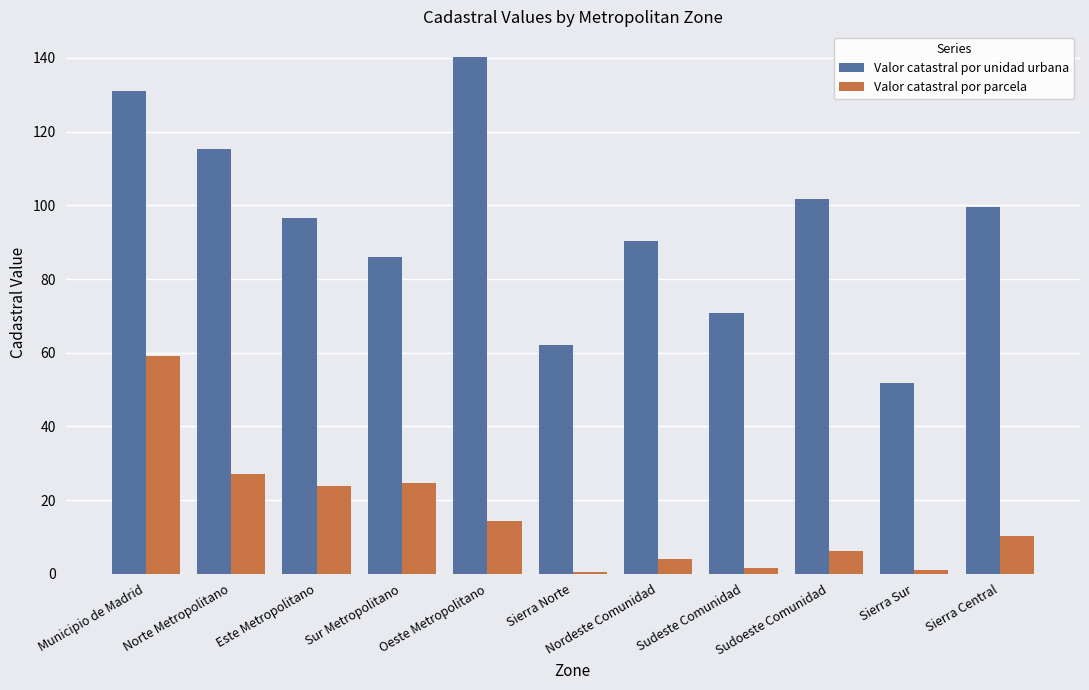

At which label is Valor catastral por parcela closest to 29?

Norte Metropolitano